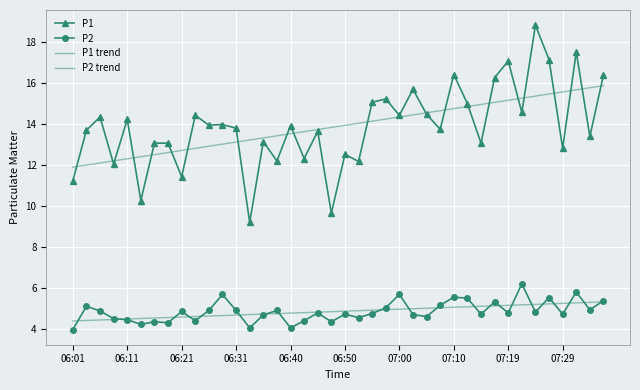

Reading right to left, transcribe all the data shown in this chart.

P1: 16.4	13.4	17.5	12.8	17.1	18.8	14.6	17.1	16.3	13.1	15.0	16.4	13.8	14.5	15.7	14.4	15.2	15.1	12.2	12.5	9.7	13.7	12.3	13.9	12.2	13.2	9.2	13.8	14.0	13.9	14.4	11.4	13.1	13.1	10.3	14.2	12.1	14.3	13.7	11.2
P2: 5.4	4.9	5.8	4.7	5.5	4.8	6.2	4.8	5.3	4.7	5.5	5.5	5.2	4.6	4.7	5.7	5.0	4.8	4.5	4.7	4.3	4.8	4.4	4.0	4.9	4.7	4.0	4.9	5.7	4.9	4.4	4.8	4.3	4.3	4.2	4.5	4.5	4.9	5.1	4.0
P1 trend: 15.9	15.8	15.7	15.6	15.5	15.4	15.3	15.2	15.1	15.0	14.9	14.8	14.7	14.6	14.5	14.3	14.2	14.1	14.0	13.9	13.8	13.7	13.6	13.5	13.4	13.3	13.2	13.1	13.0	12.9	12.8	12.7	12.6	12.5	12.4	12.3	12.2	12.1	12.0	11.9
P2 trend: 5.3	5.3	5.3	5.2	5.2	5.2	5.2	5.2	5.1	5.1	5.1	5.1	5.0	5.0	5.0	5.0	4.9	4.9	4.9	4.9	4.8	4.8	4.8	4.8	4.7	4.7	4.7	4.7	4.7	4.6	4.6	4.6	4.6	4.5	4.5	4.5	4.5	4.4	4.4	4.4